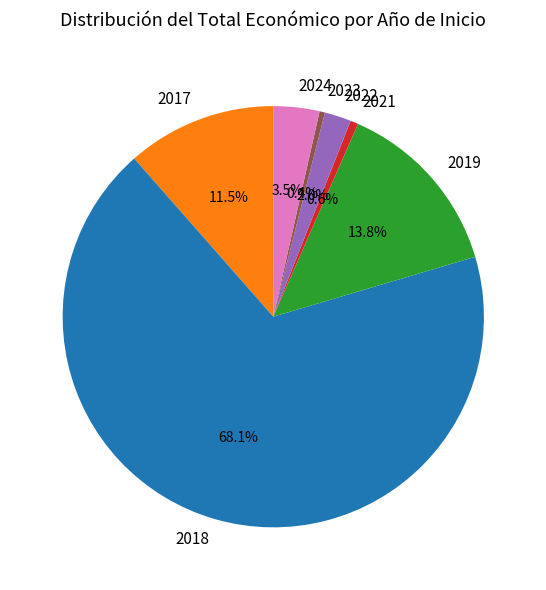

Which has a higher value, 2019 or 2018?

2018